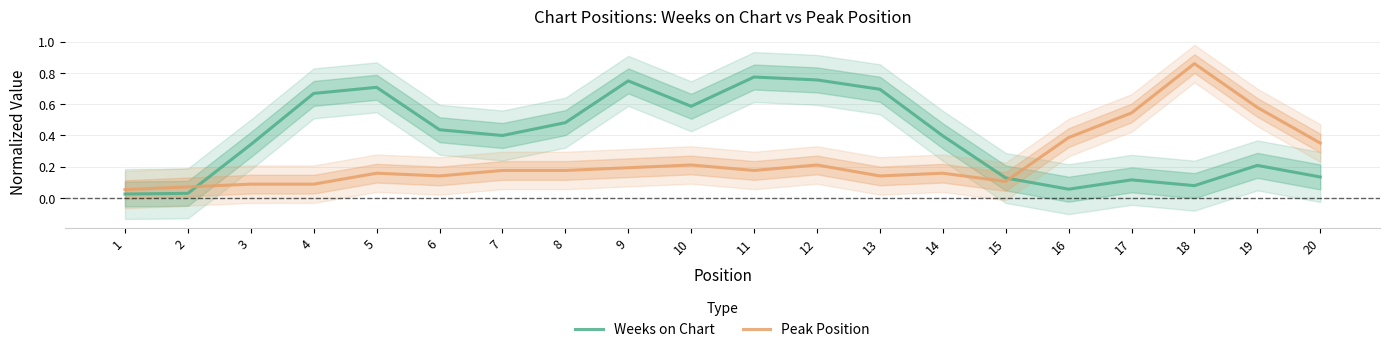

How many interior local valleys does the Peak Position series have?

4